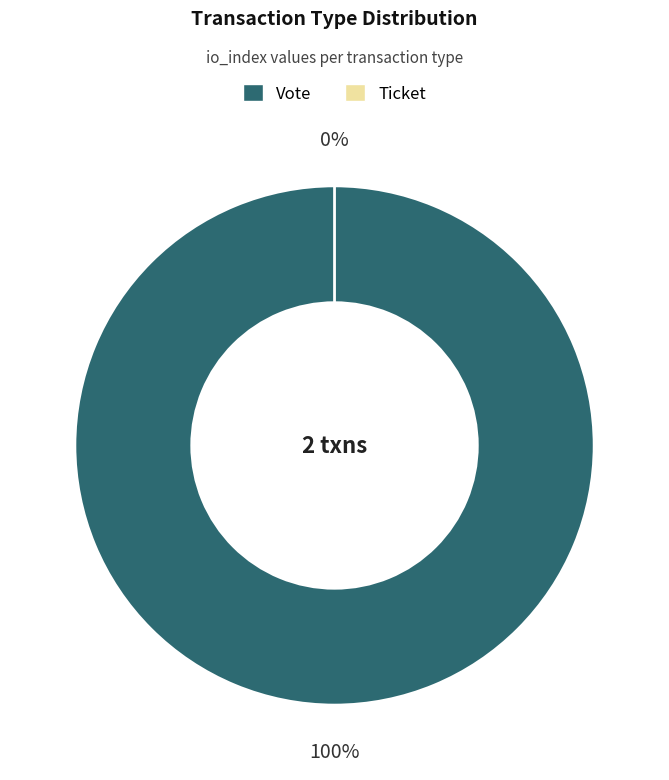

Which category accounts for the majority?

Vote